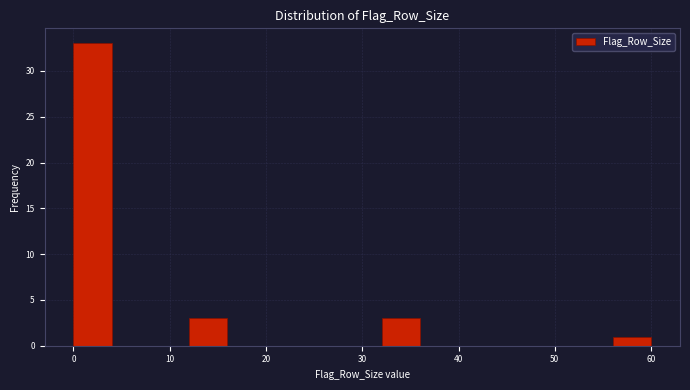

Reading left to right, transcribe this chart: for each bar, give the range it covers on the x-axis and its height. The values are not printed on the chart, so give them approximately, as read against the axis.

0 to 4: 33
4 to 8: 0
8 to 12: 0
12 to 16: 3
16 to 20: 0
20 to 24: 0
24 to 28: 0
28 to 32: 0
32 to 36: 3
36 to 40: 0
40 to 44: 0
44 to 48: 0
48 to 52: 0
52 to 56: 0
56 to 60: 1